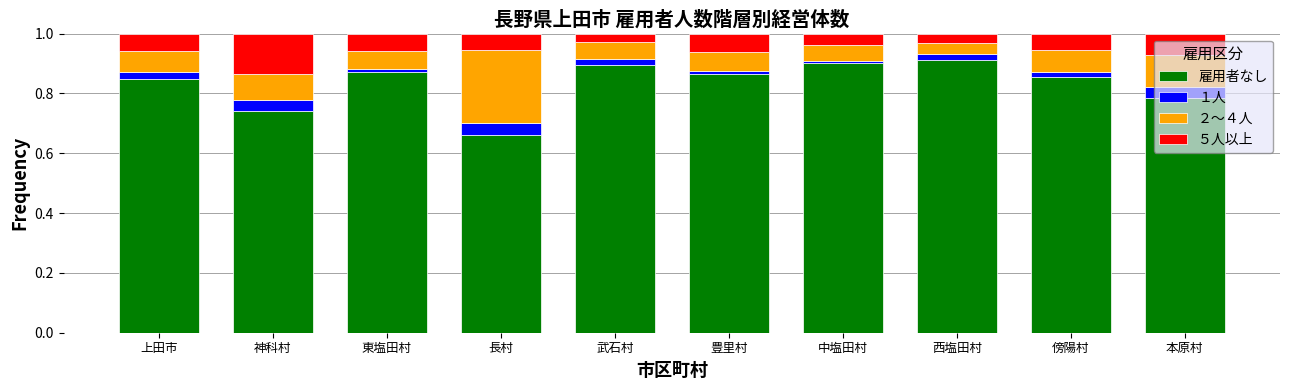

What is the total value across all series at 神科村?

1.0